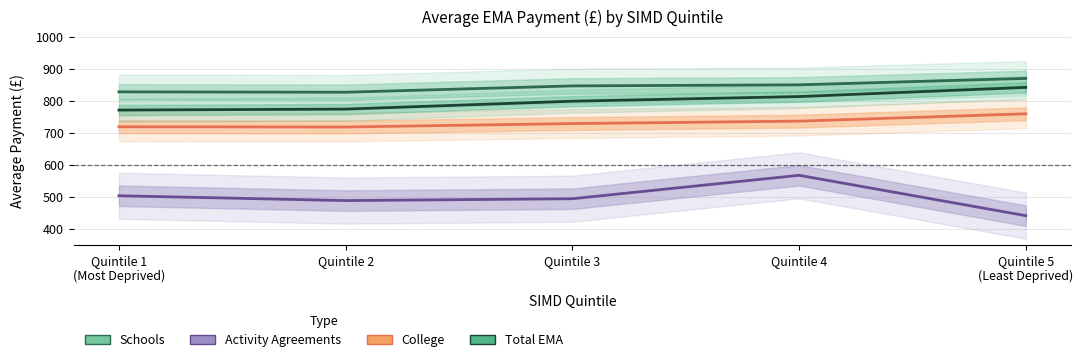

True or false: Total EMA and College cross at least once.

False